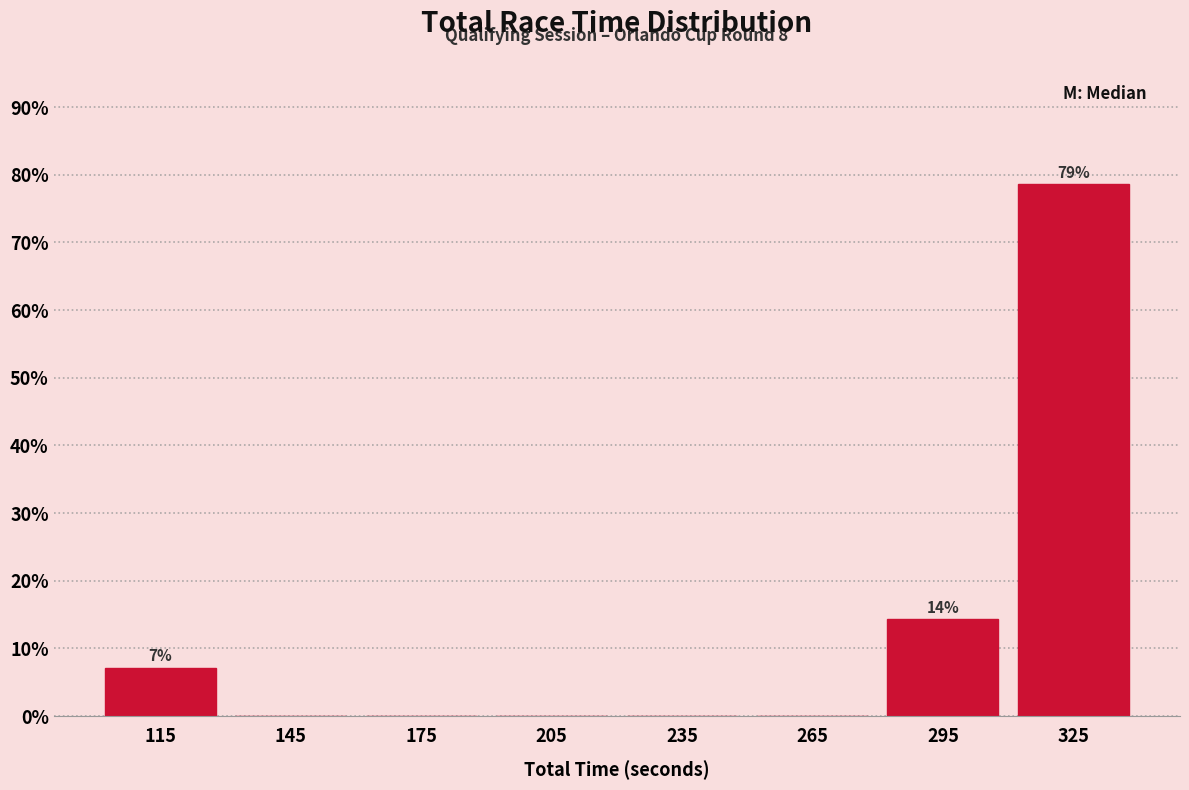

Over which range of the x-axis is the bar tallest?

310 to 340